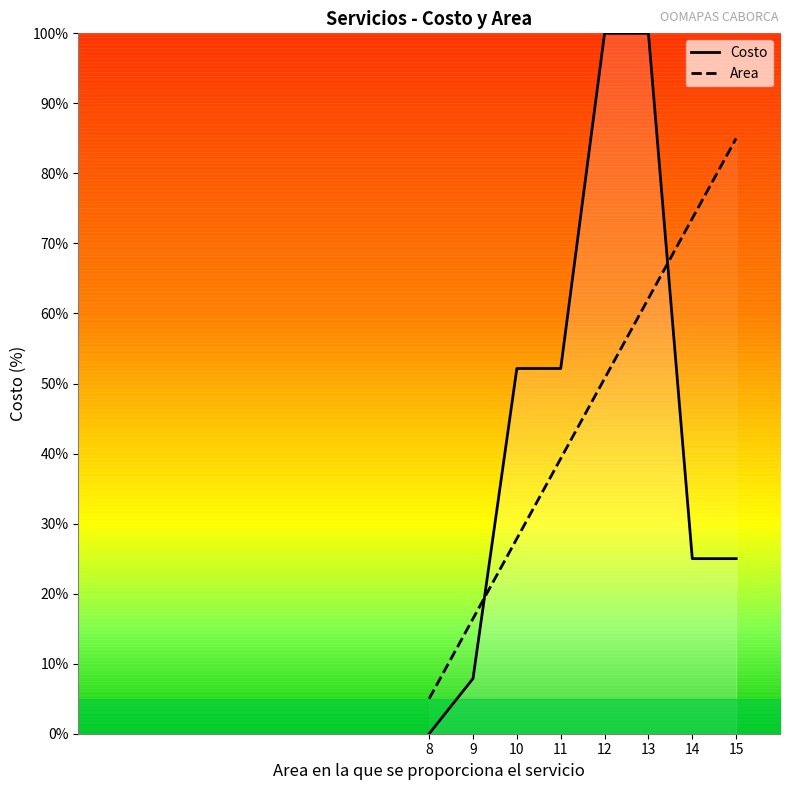

What are all the series names shown in the legend?

Costo, Area